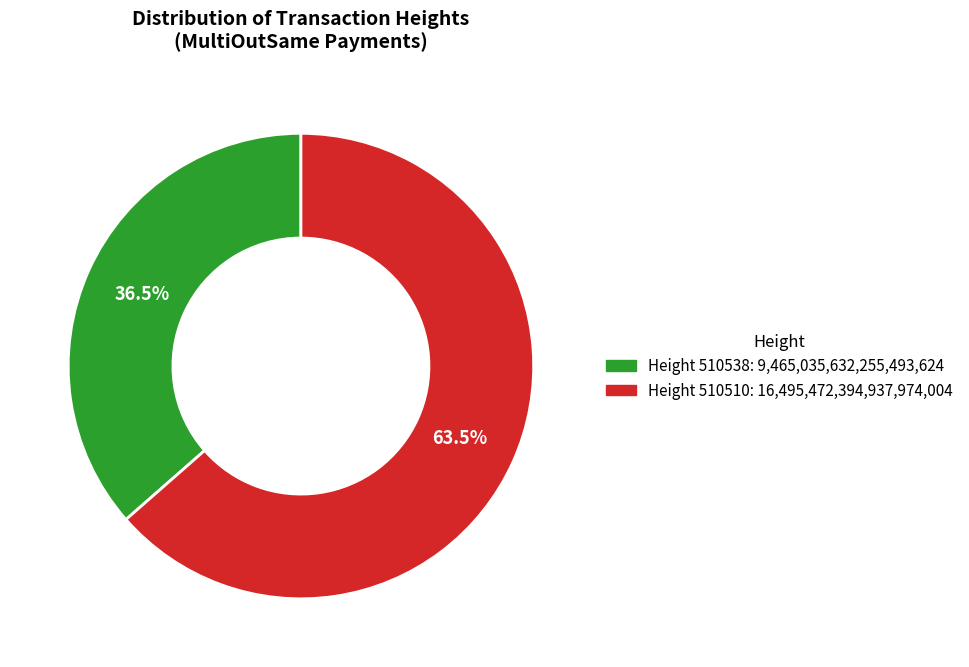

How many segments does this pie chart have?

2